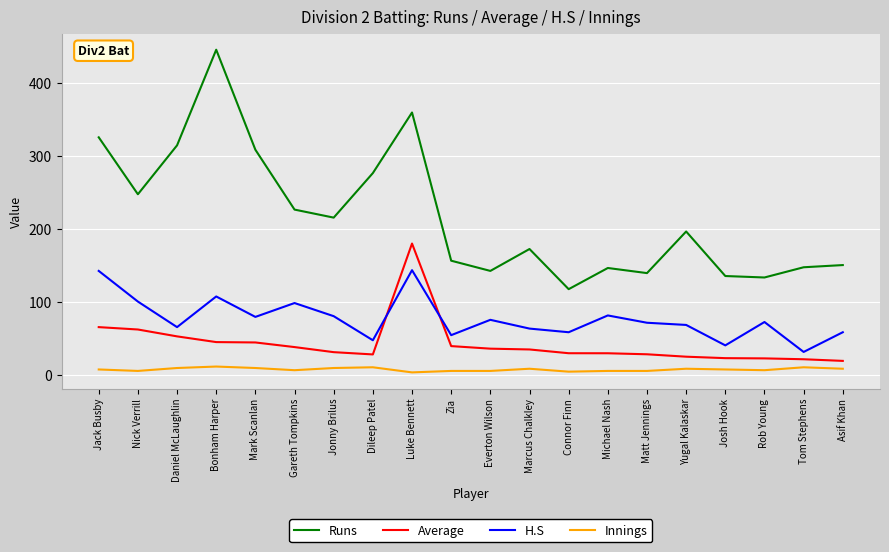

Where do Average and H.S first cross each other?

Dileep Patel and Luke Bennett